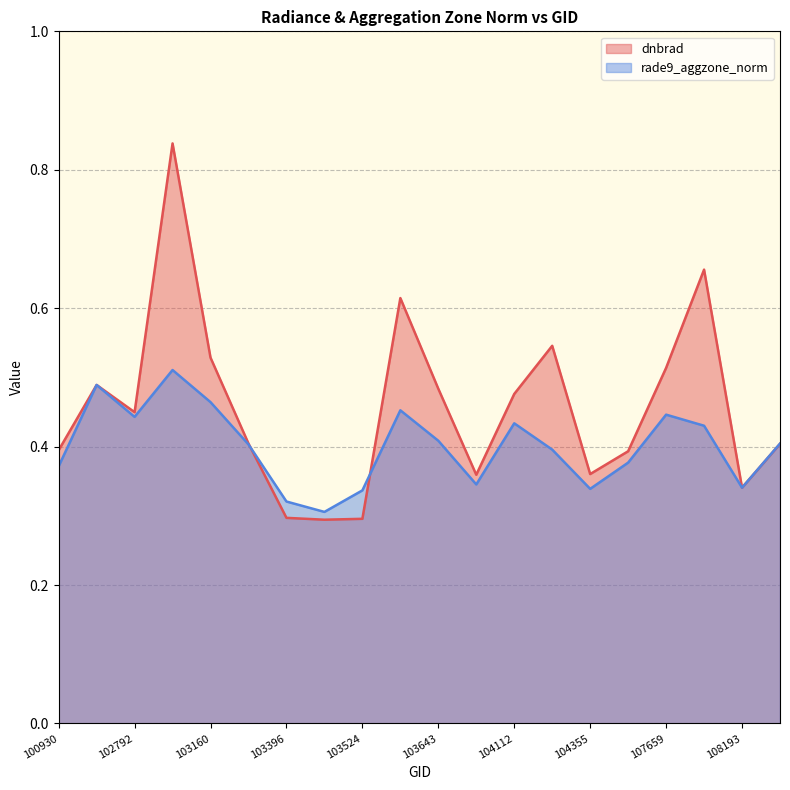

Is it true that dnbrad equals 0.3 at 104112?

False